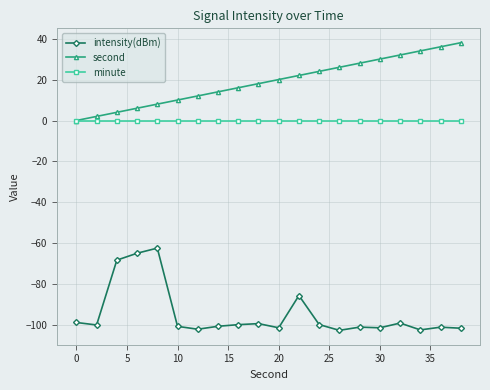

Does the chart display data point markers on the line(s)?

Yes